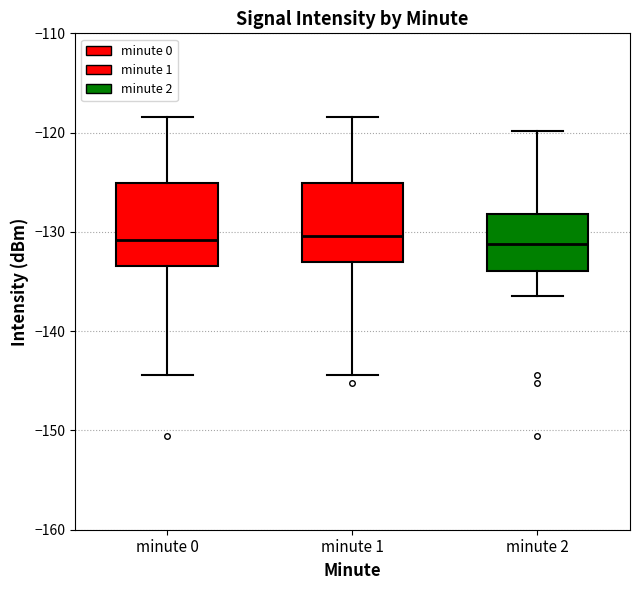

Reading left to right, read every box against the y-axis: the position of its median line, the range the box covers, and the ends of its whiskers. The values are not printed on the chart, so give them approximately, as read against the axis.

minute 0: median -131, box -133 to -125, whiskers -144 to -118
minute 1: median -130, box -133 to -125, whiskers -144 to -118
minute 2: median -131, box -134 to -128, whiskers -136 to -120